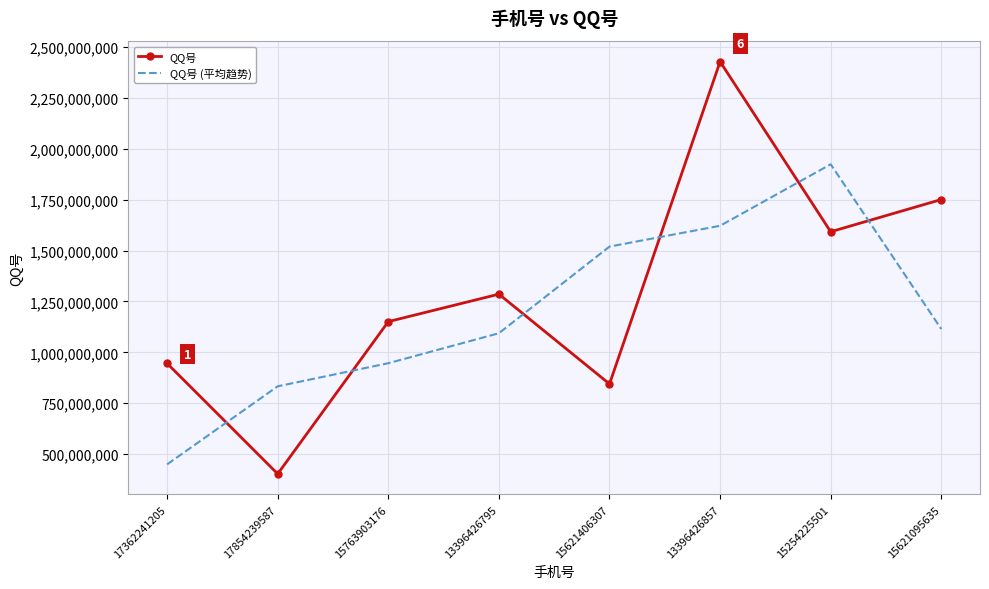

Which series has the widest spread of values?

QQ号